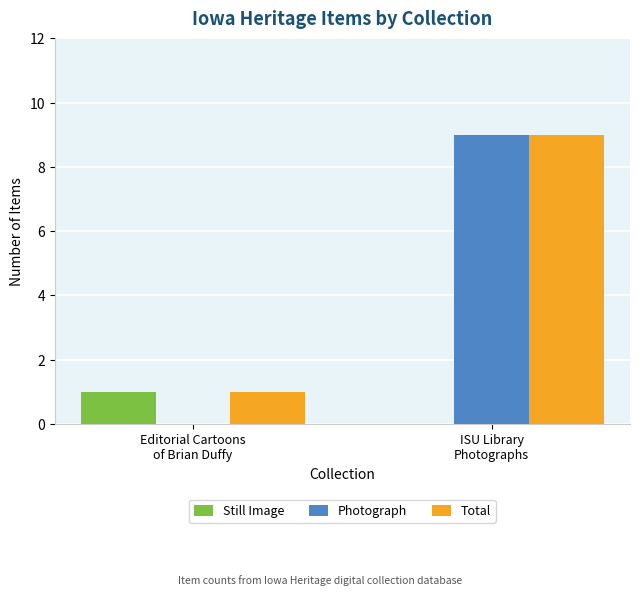

Reading left to right, list all the values displayed in this chart.

Still Image: 1	0
Photograph: 0	9
Total: 1	9